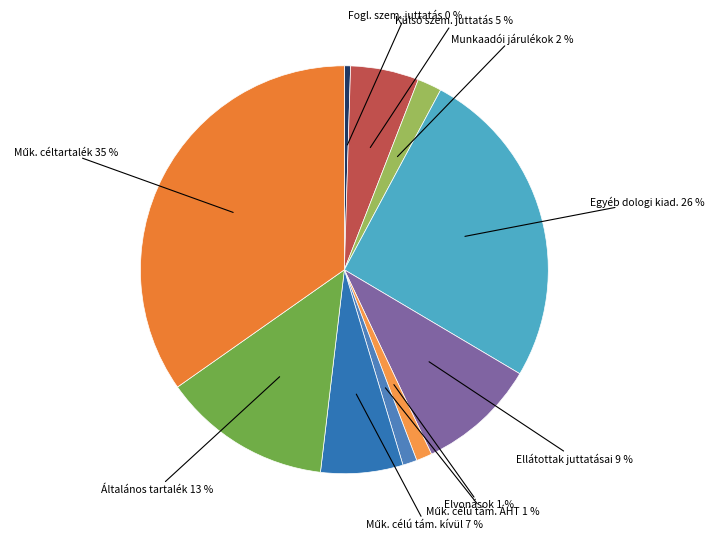

Rank the categories by value from highest to lowest.

Működési céltartalék, Egyéb dologi kiadások, Általános tartalék, Ellátottak pénzbeli juttatásai, Egyéb működési célú támogatások ÁHT-n kívül, Külső személyi juttatások, Munkaadókat terhelő járulékok, Elvonások és befizetések, Egyéb működési célú támogatások ÁHT, Foglalkoztatottak személyi juttatások